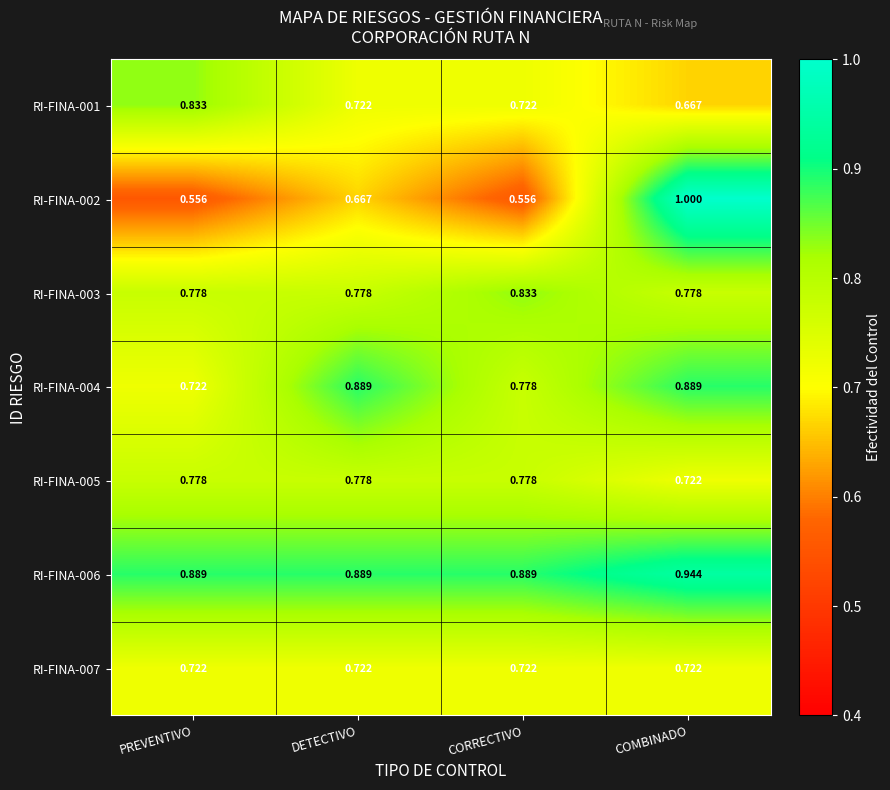

Is the value of RI-FINA-006 at CORRECTIVO greater than the value of RI-FINA-005 at CORRECTIVO?

Yes